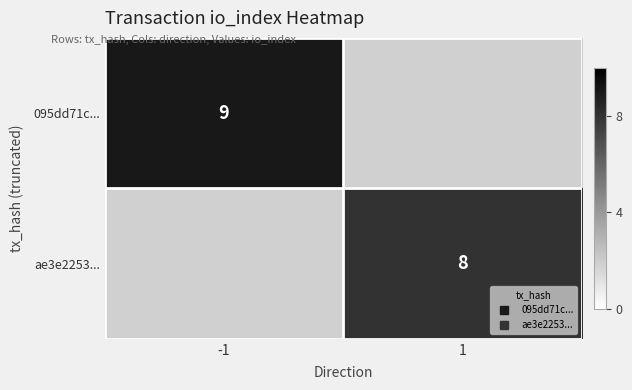

Rank the series by their maximum value, from highest to lowest.

095dd71c..., ae3e2253...